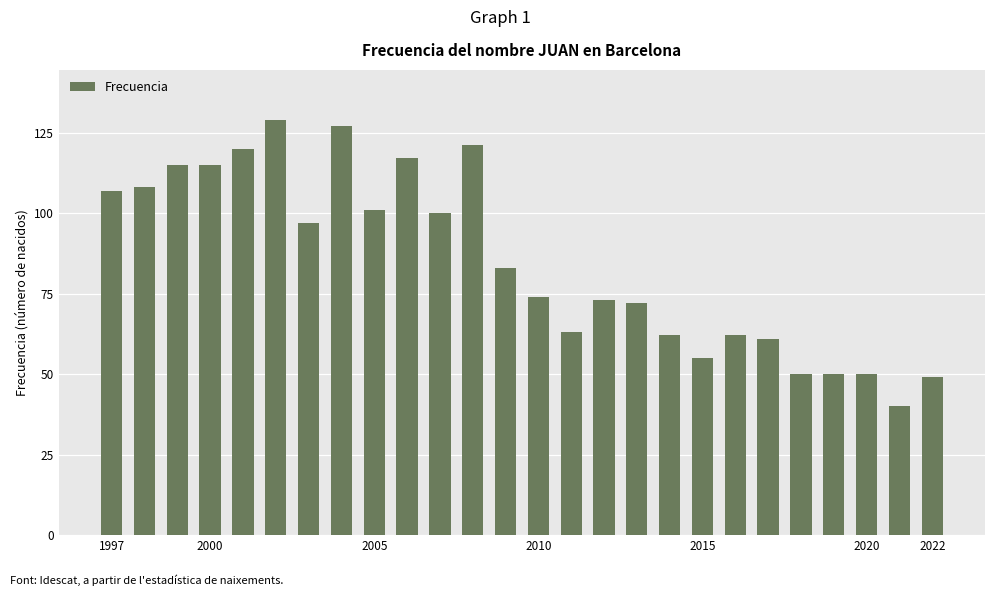

What is the average value?

85